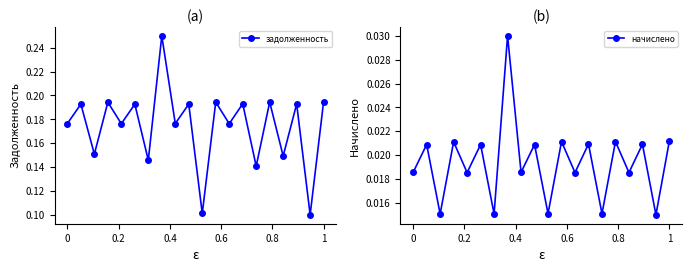

How many interior local peaks does the задолженность series have?

9